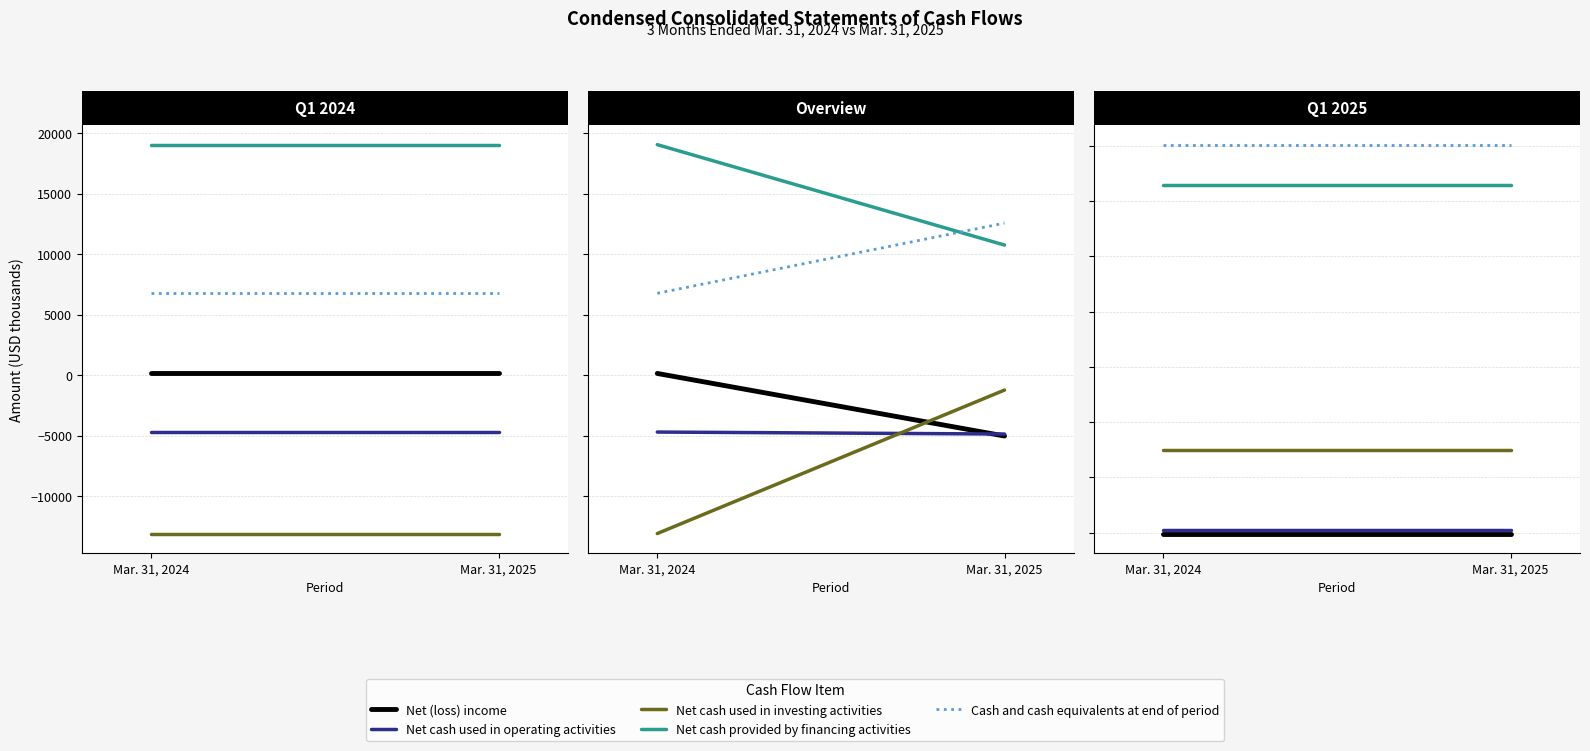

What is the sum of all Net cash used in operating activities values?

-9756